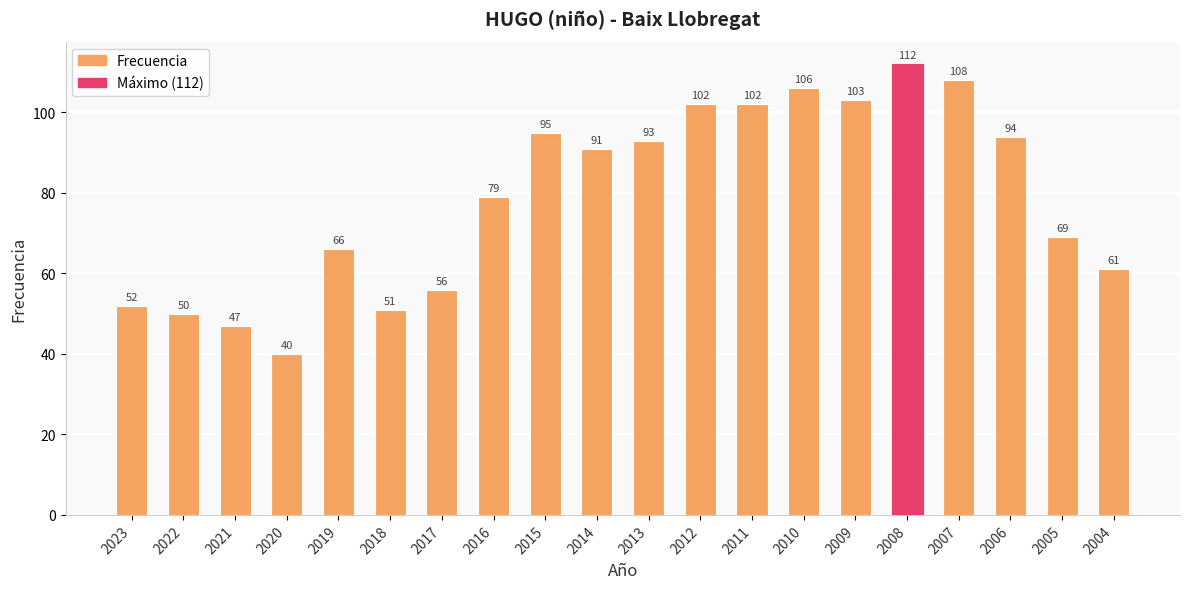

What is the value of the 5th bar from the left?

66